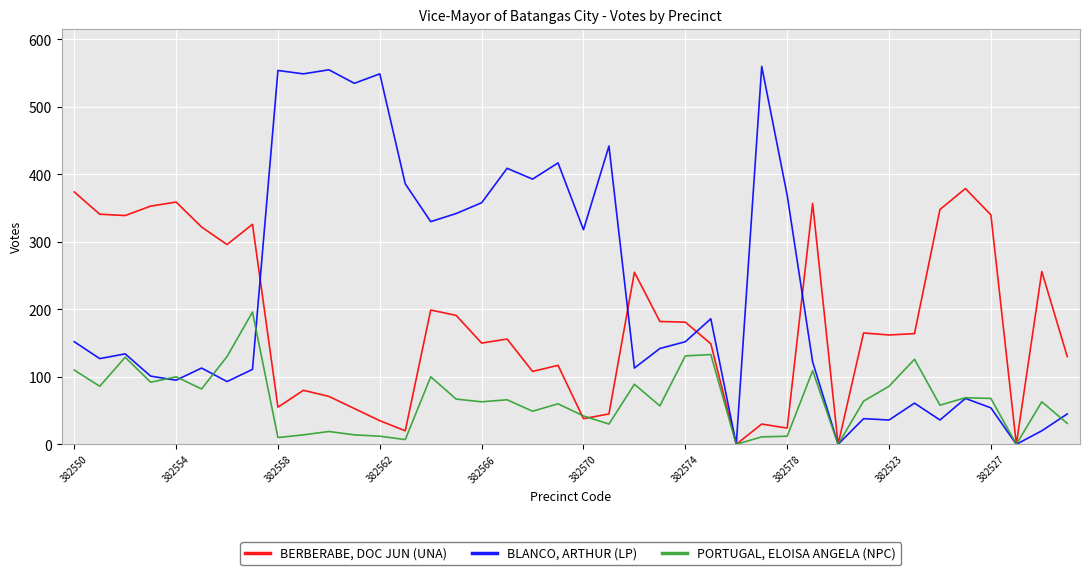

Which series has the largest total across all categories?

BLANCO, ARTHUR (LP)